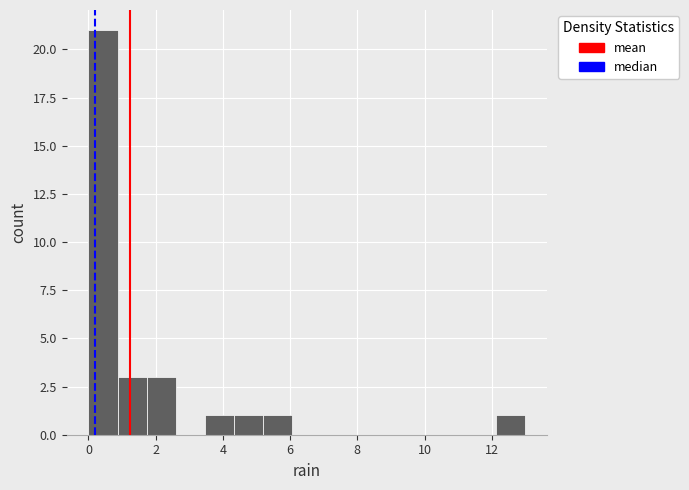

Reading left to right, list every bar in this chart as the range it spans on the x-axis followed by its height. Neither the bar edges nor the heights are printed on the chart, so give them approximately, as read against the axes.

0.0 to 0.8: 21
0.8 to 1.8: 3
1.8 to 2.6: 3
2.6 to 3.4: 0
3.4 to 4.4: 1
4.4 to 5.2: 1
5.2 to 6.0: 1
6.0 to 7.0: 0
7.0 to 7.8: 0
7.8 to 8.6: 0
8.6 to 9.6: 0
9.6 to 10.4: 0
10.4 to 11.2: 0
11.2 to 12.2: 0
12.2 to 13.0: 1